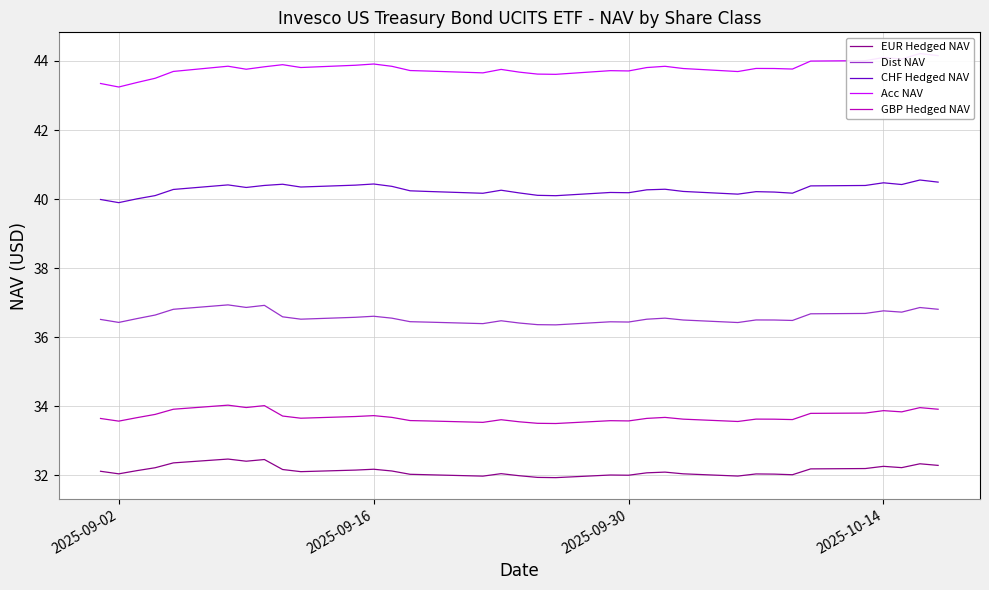

True or false: EUR Hedged NAV and CHF Hedged NAV cross at least once.

False